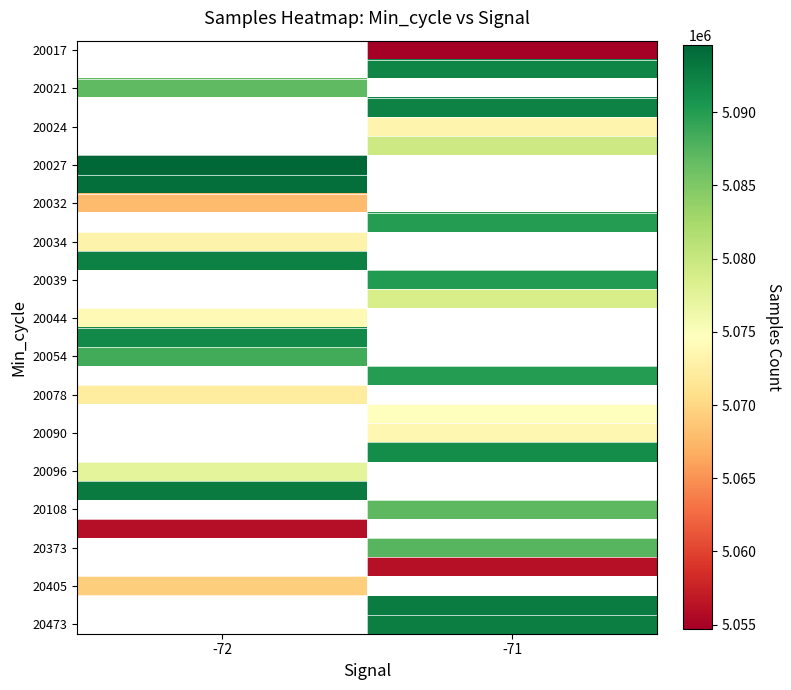

Is the value of 20373 at -72 greater than the value of 20027 at -72?

No